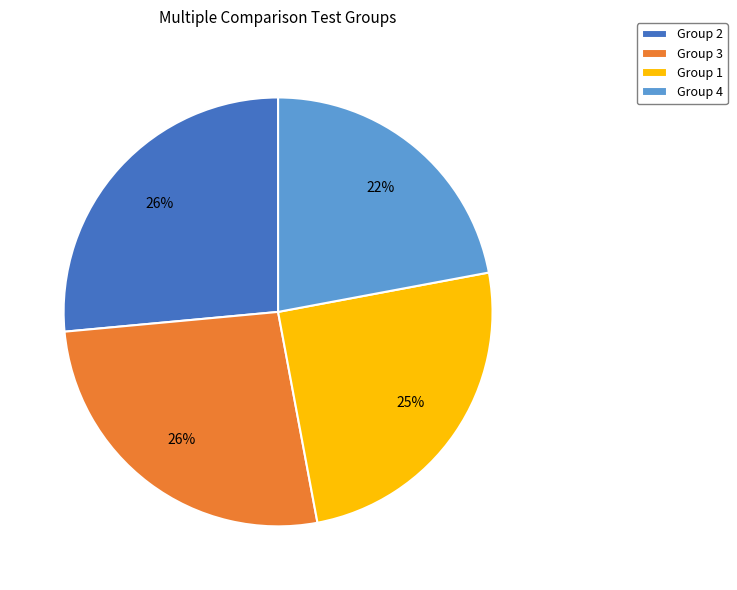

Count the number of slices in the pie.

4